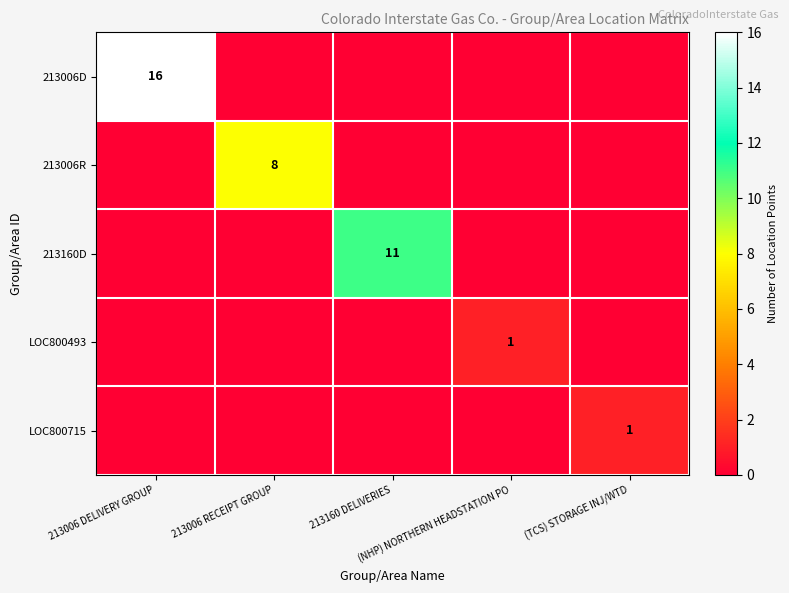

What is the difference between the highest and lowest values at (TCS) STORAGE INJ/WTD?

1